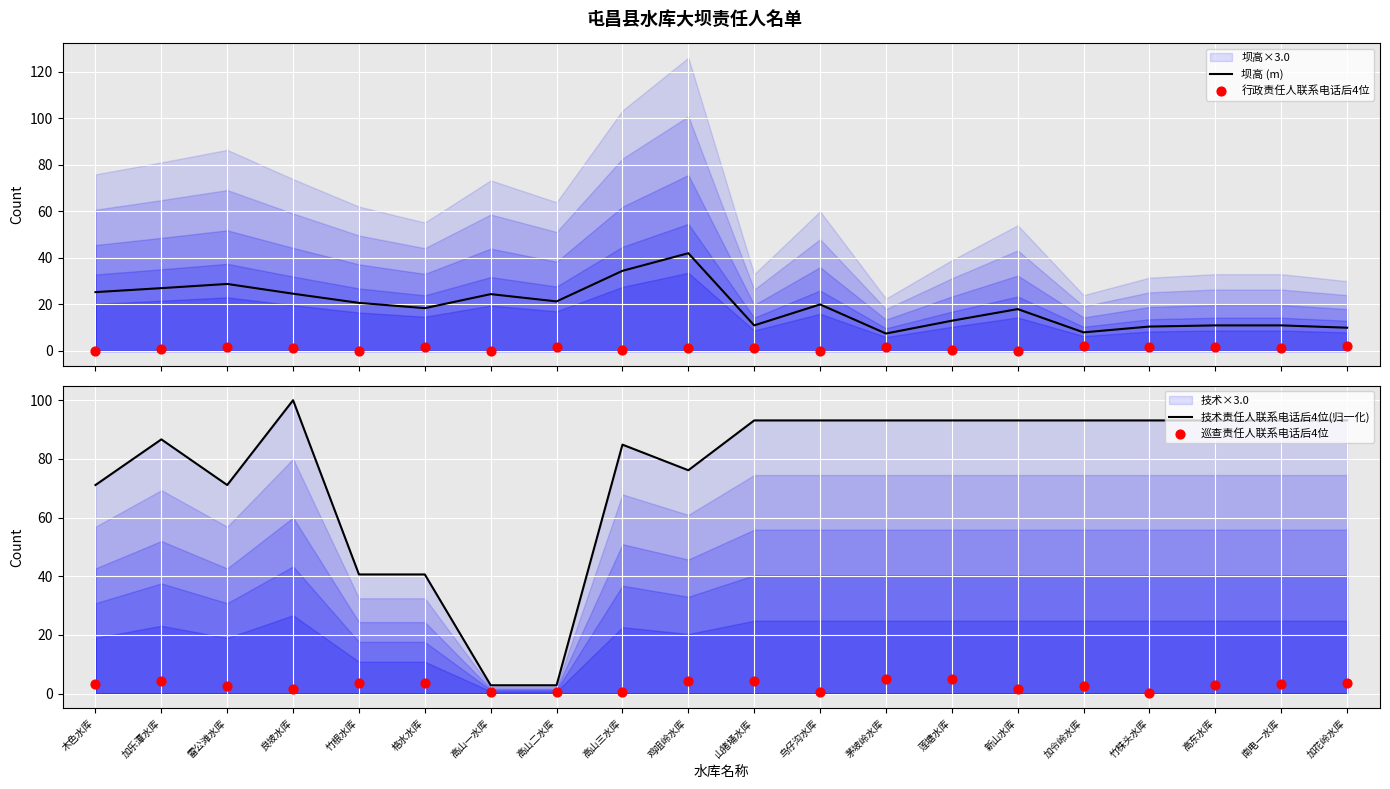

What is the total value across all series at 雷公滩水库?

104.3